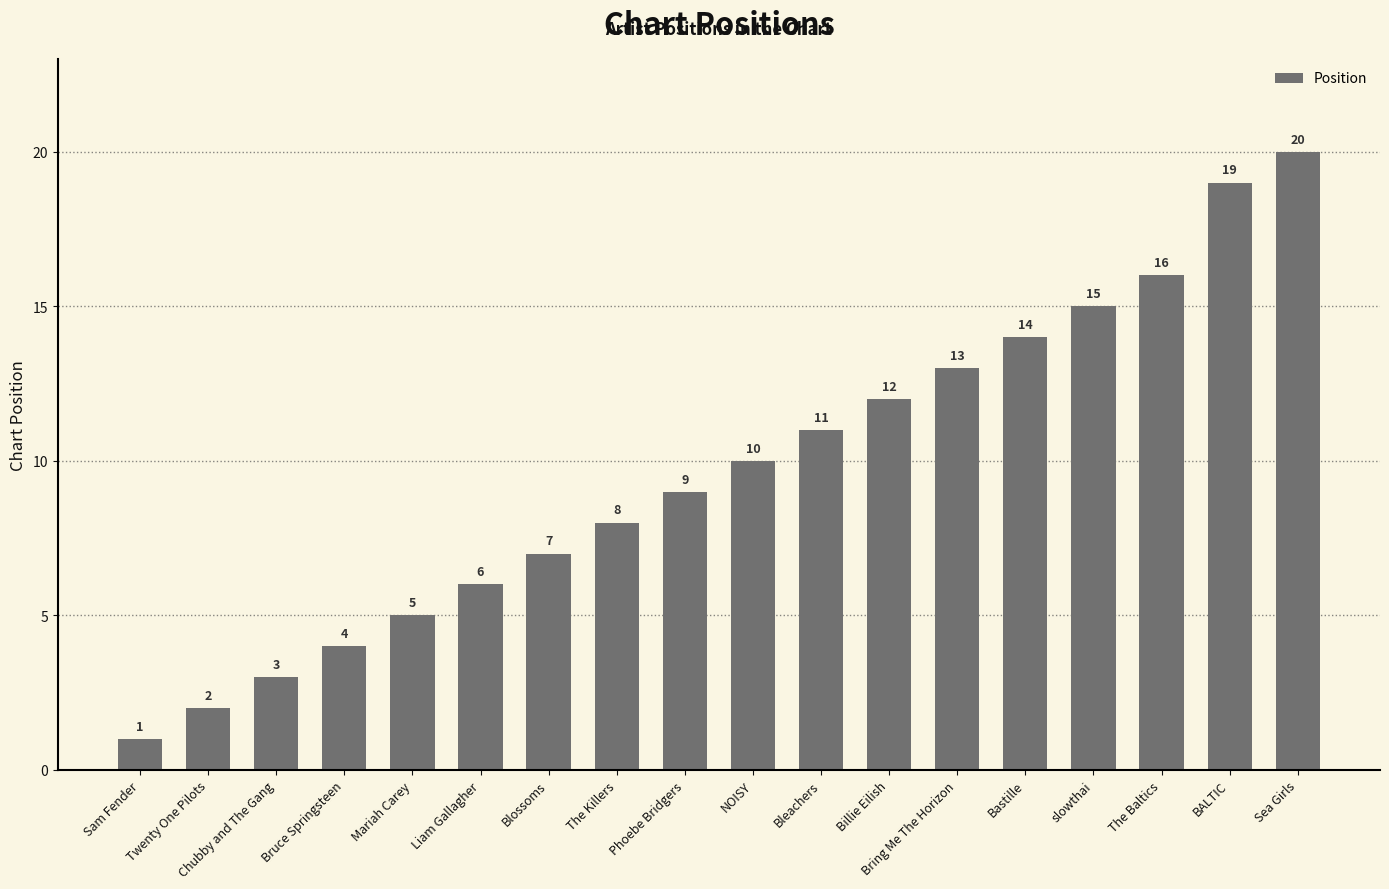

What position from the right is Bruce Springsteen?

15